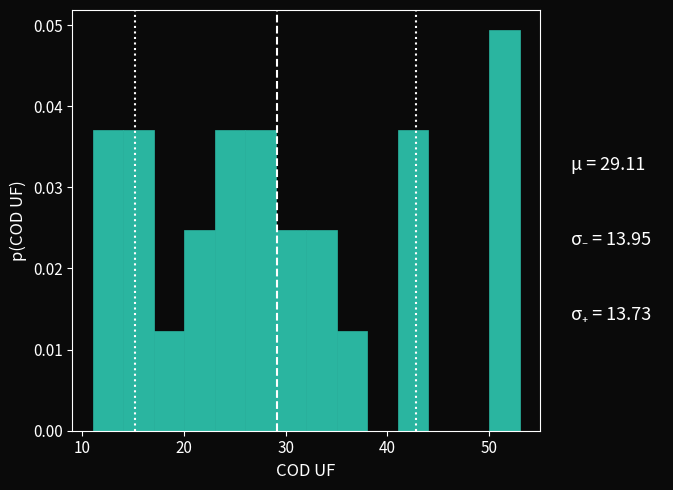

Read against the x-axis, roughly where is the centre of the tallest bar?

52